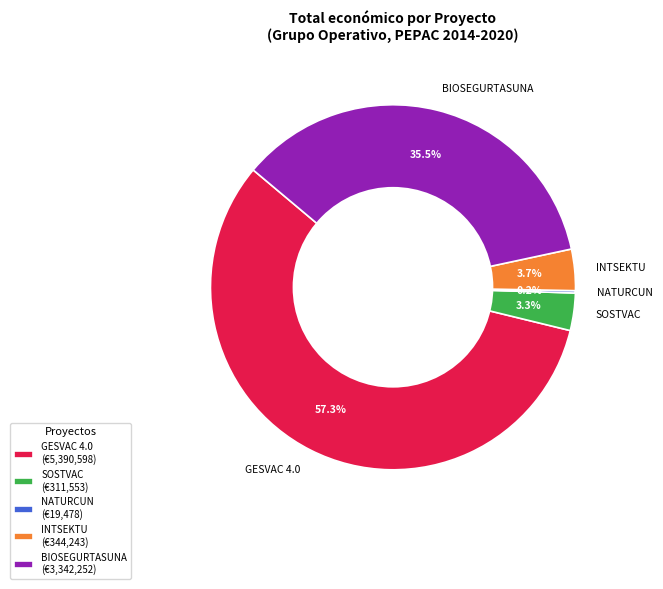

Does GESVAC 4.0 represent more than half of the total?

Yes